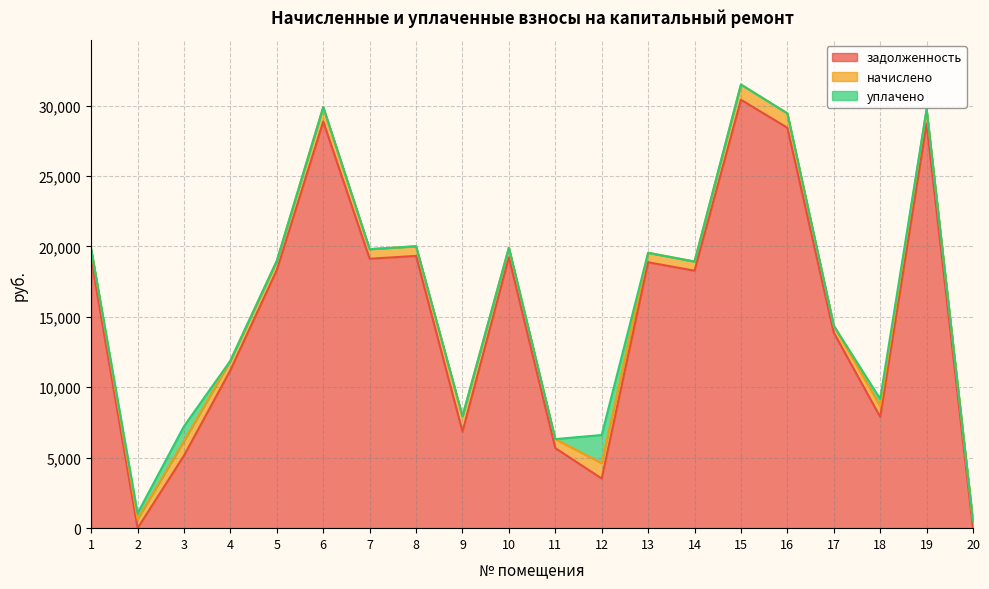

What is the sum of all начислено values?

15794.0